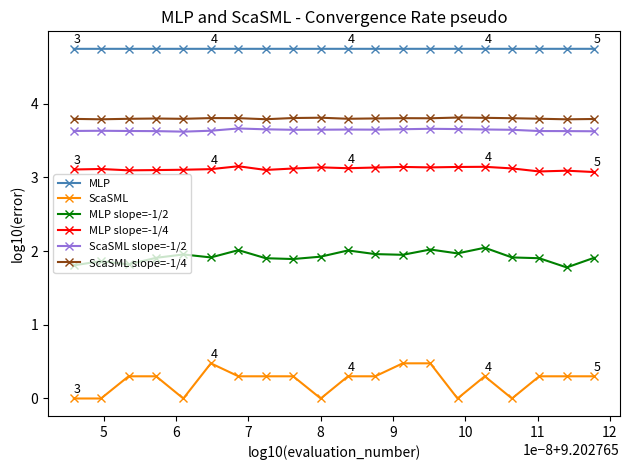

Which series has the largest range (max minus min)?

ScaSML